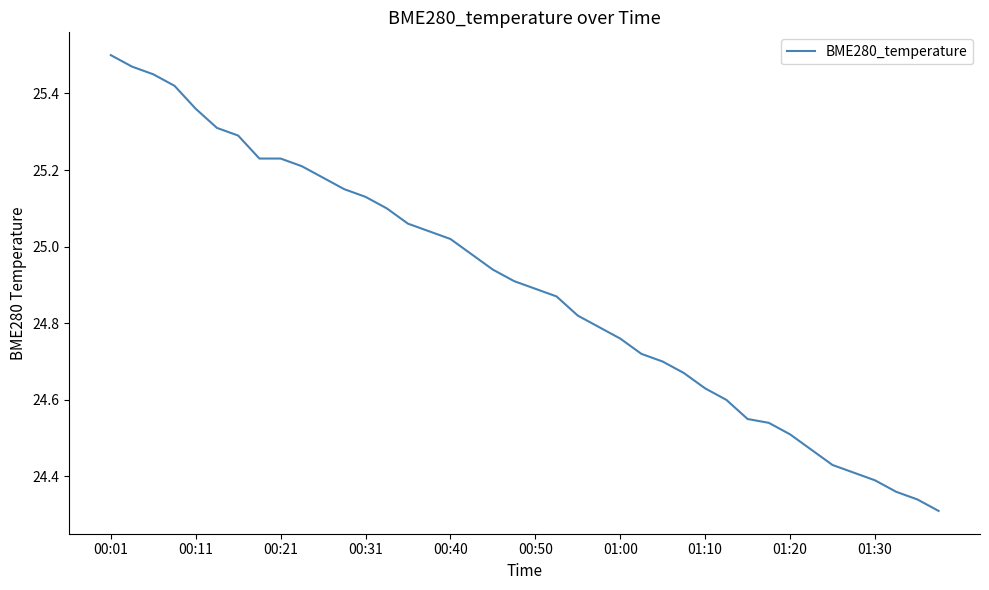

The chart shows a value of 40.7 at 00:50. True or false?

False